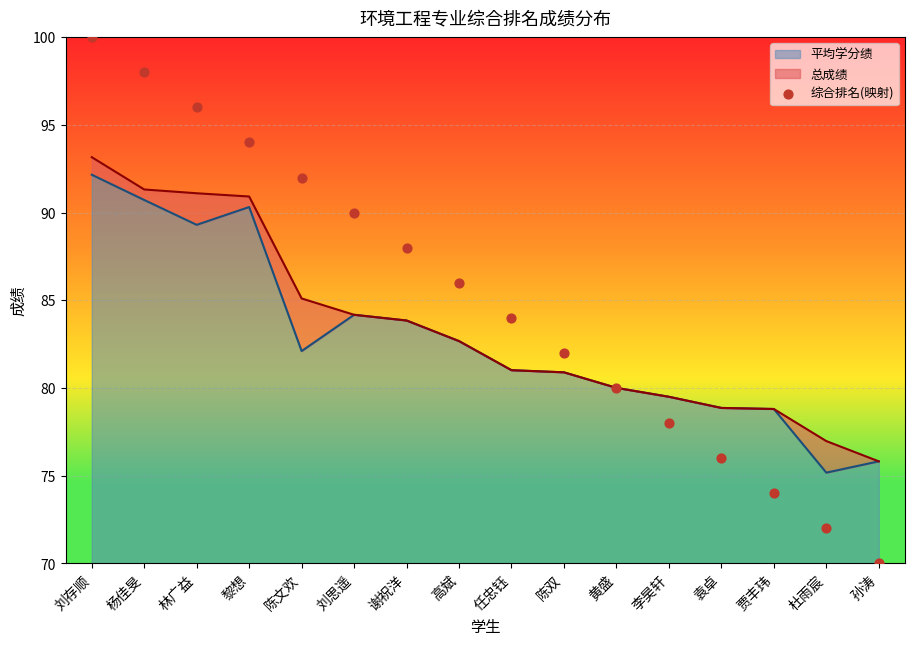

What is the ratio of the value at 高斌 to the value at 谢祝洋?

1.0